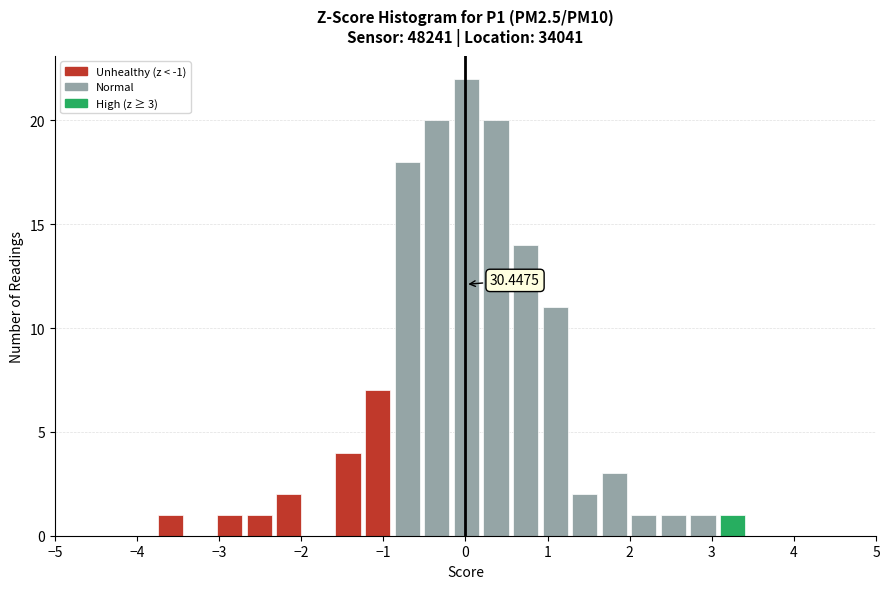

Around what value on the x-axis is the tallest bar? Give the approximate position of its centre, as read against the axis.

0.0